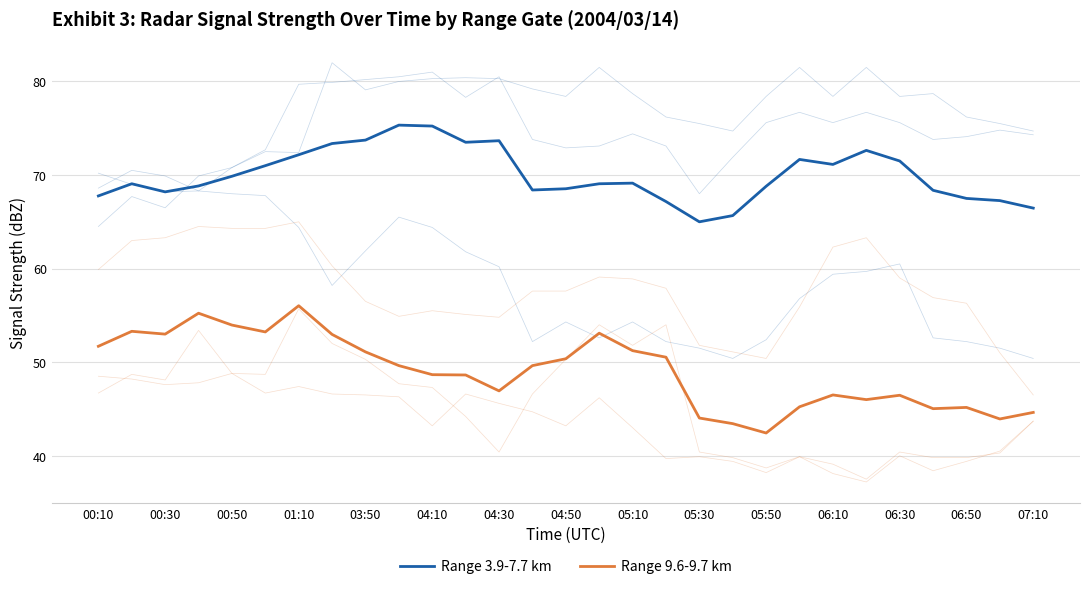

What is the difference between the second highest and second lowest values in the Range 9.6-9.7 km series?

11.8